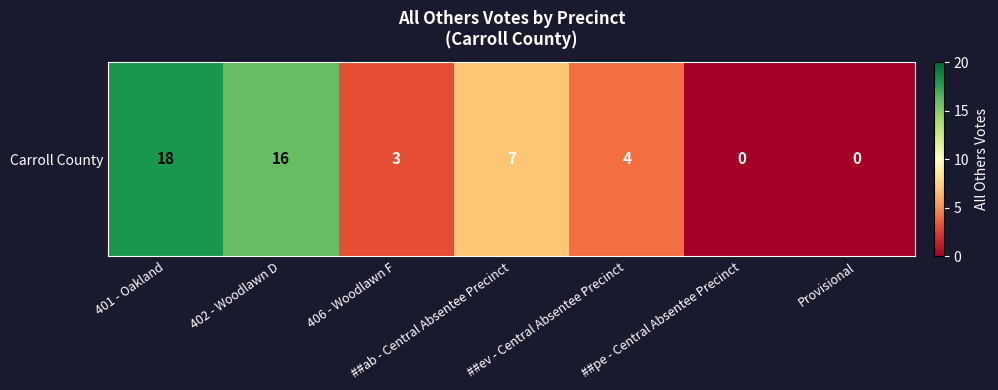

Reading left to right, extract all data points from this chart.

401 - Oakland=18	402 - Woodlawn D=16	406 - Woodlawn F=3	##ab - Central Absentee Precinct=7	##ev - Central Absentee Precinct=4	##pe - Central Absentee Precinct=0	Provisional=0